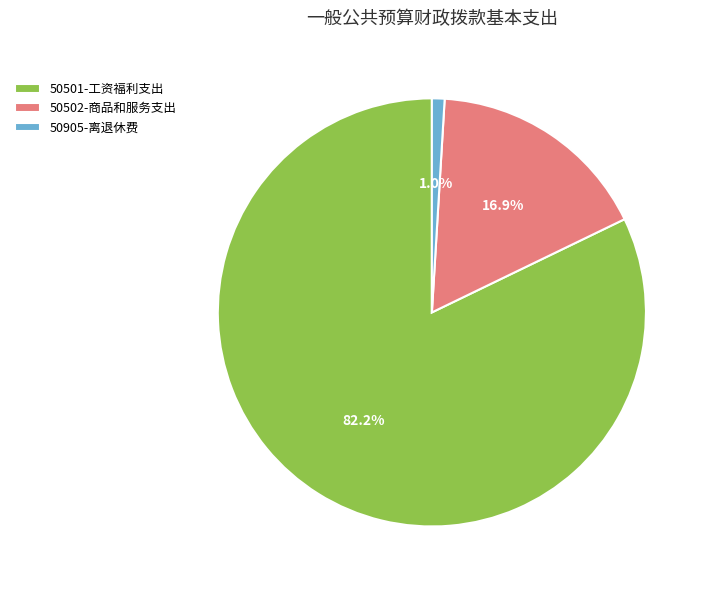

Count the number of slices in the pie.

3